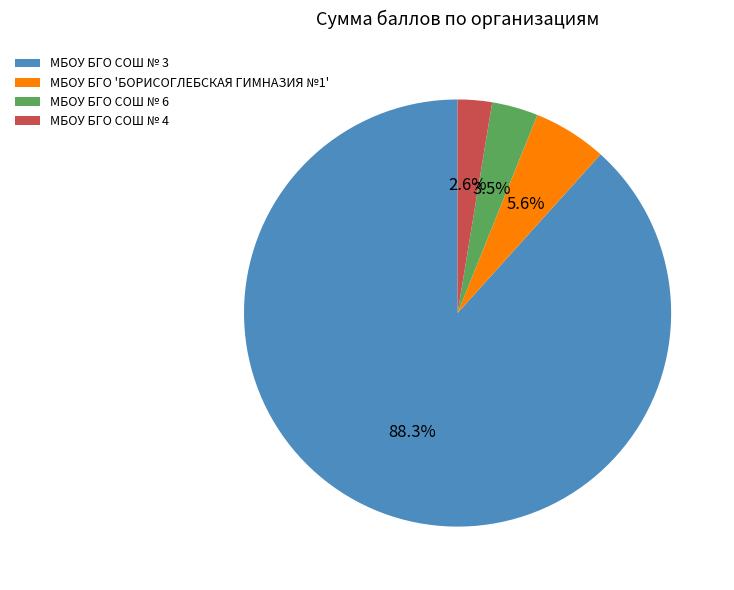

What is the largest slice in the pie chart?

МБОУ БГО СОШ № 3